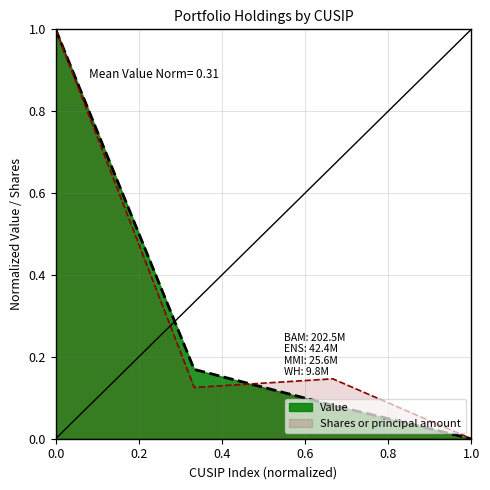

What are all the series names shown in the legend?

Value, Shares or principal amount